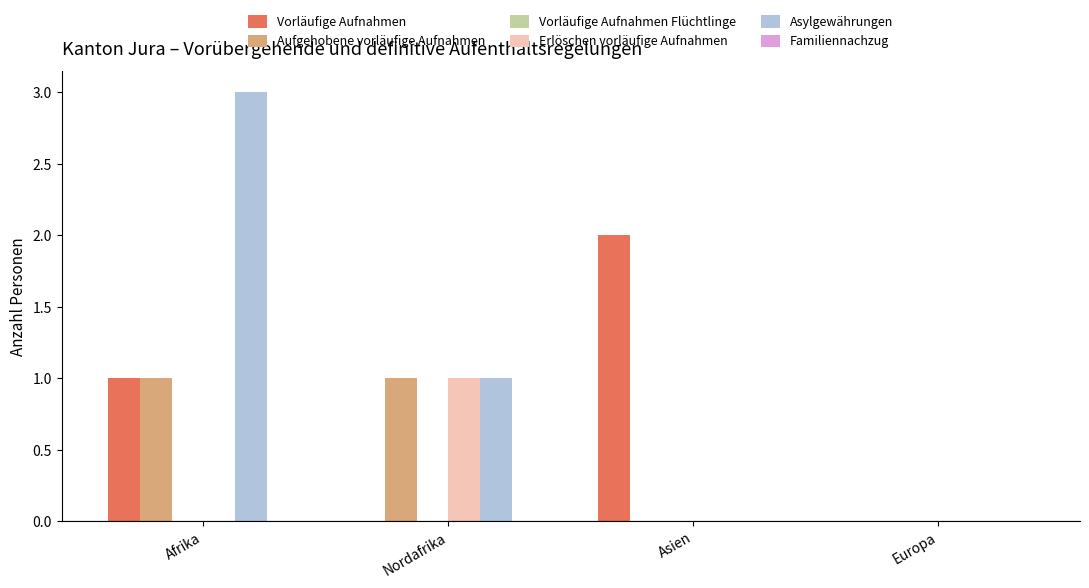

Which series has the largest total across all categories?

Asylgewährungen